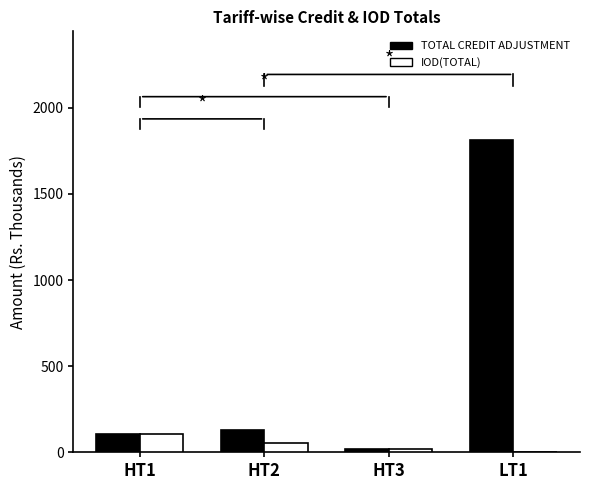

Count the number of data series in this chart.

2